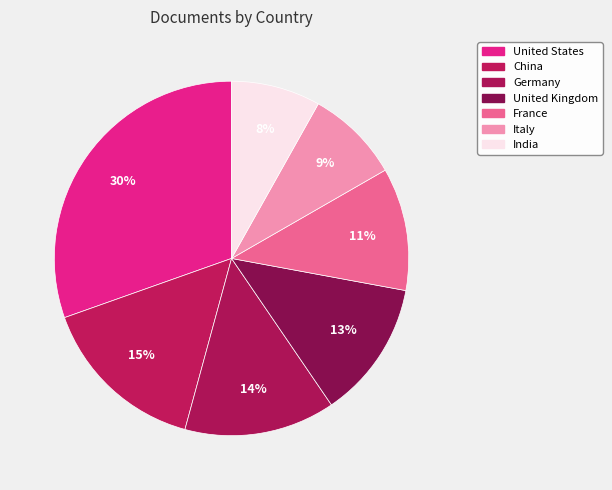

Combined, do United States and Italy account for over 50%?

No